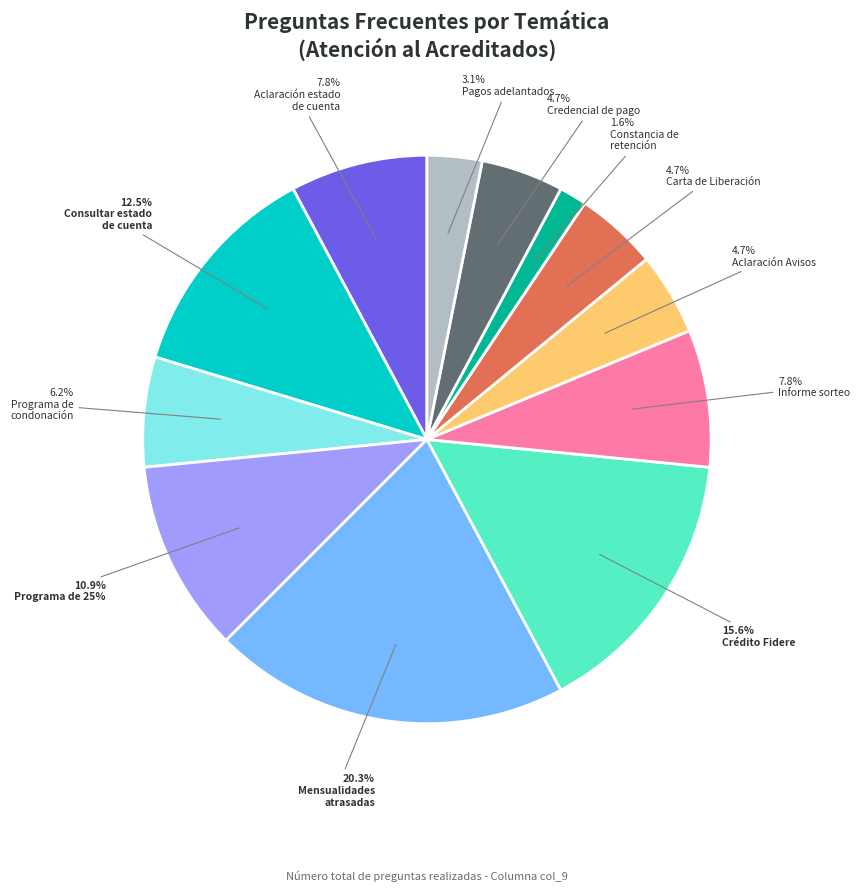

Is there a majority slice in this chart?

No